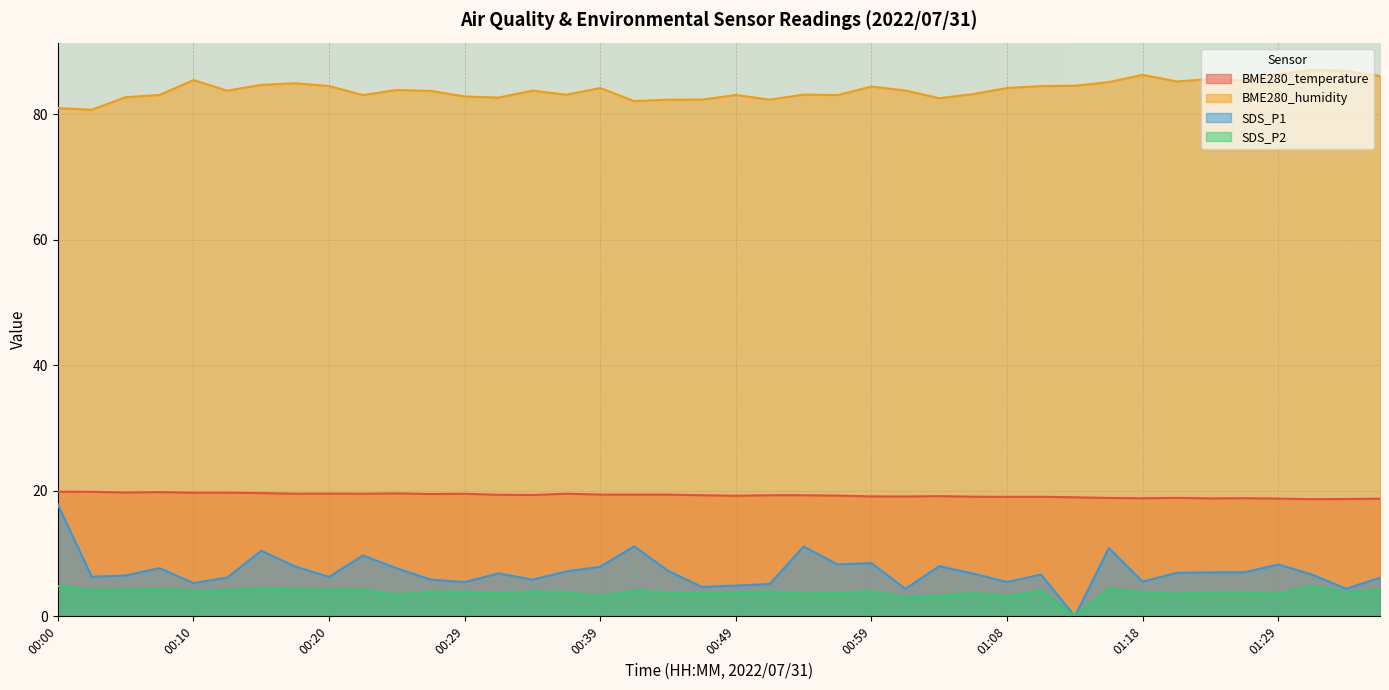

What is the average value of the BME280_temperature series?

19.3